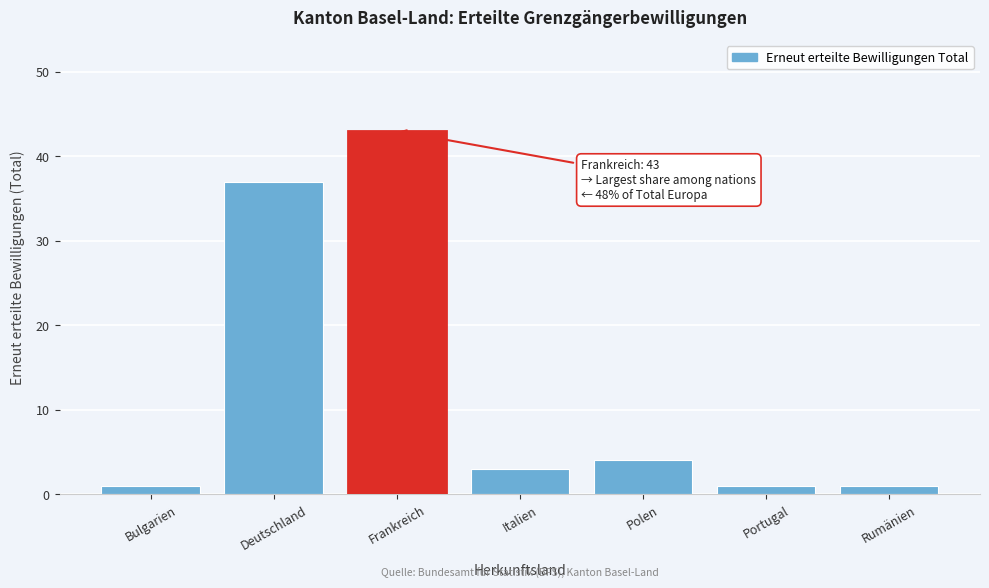

Reading left to right, extract all data points from this chart.

1	37	43	3	4	1	1